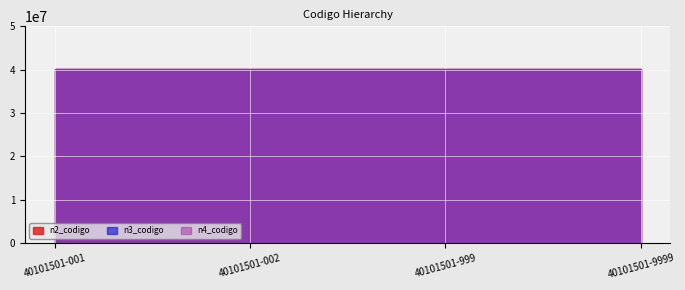

Where is n3_codigo nearest to the value 40101500?

40101501-001